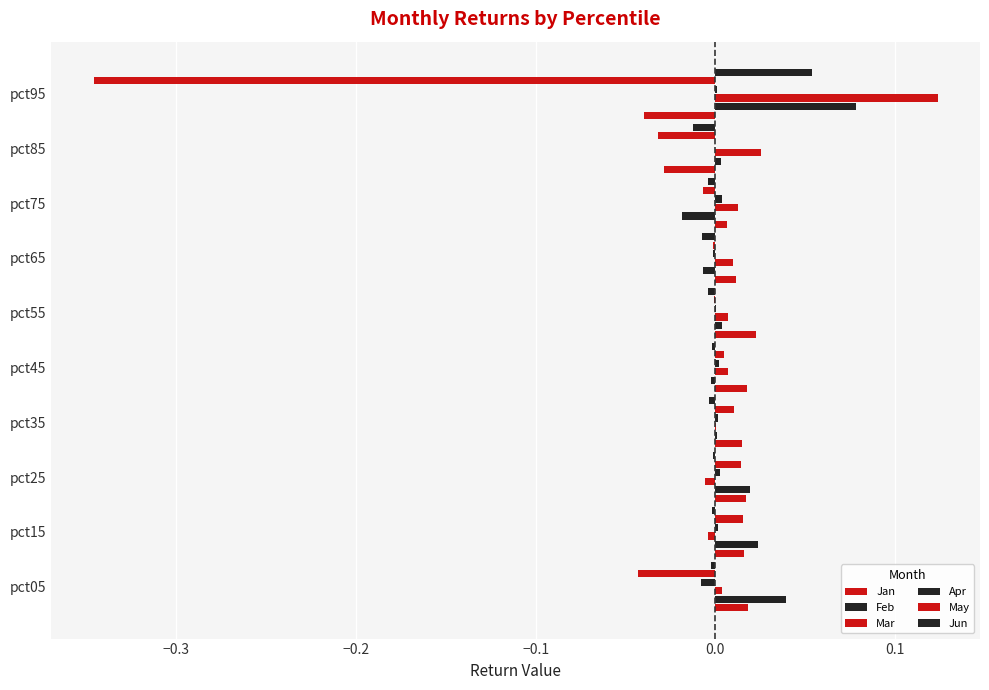

Which series has the largest range (max minus min)?

May